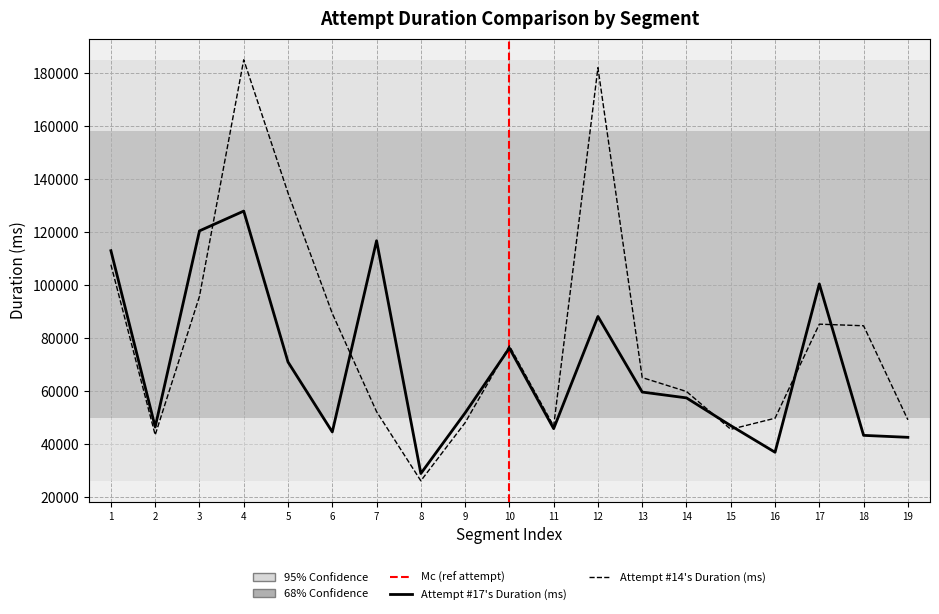

Between 8 and 12, which series saw the biggest shift?

Attempt #14's Duration (ms)